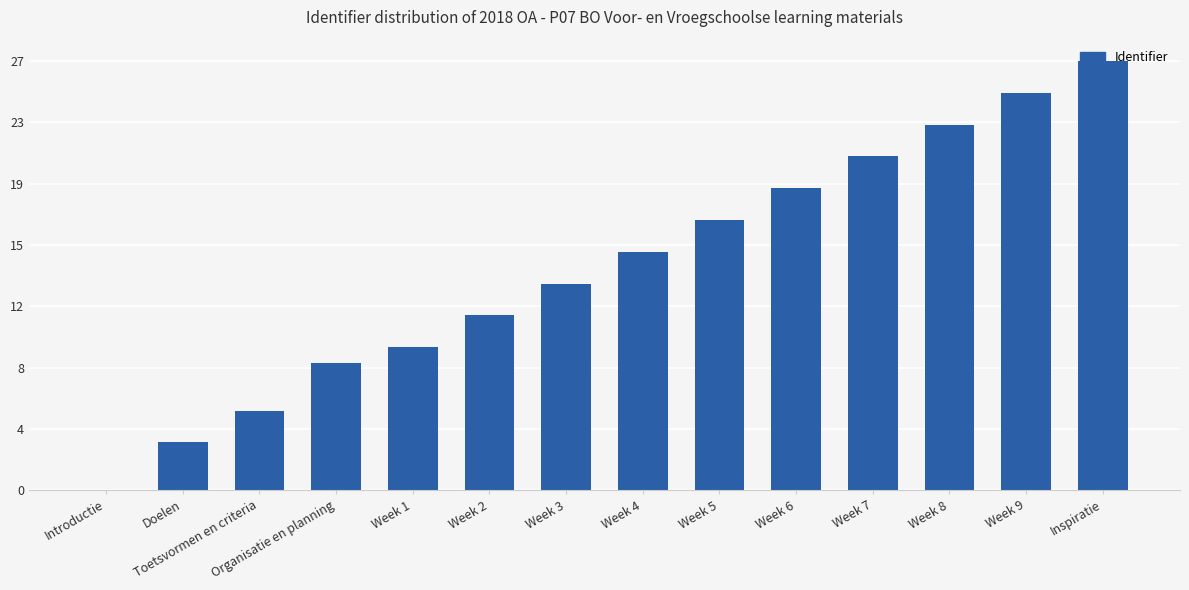

Are the bars horizontal?

No